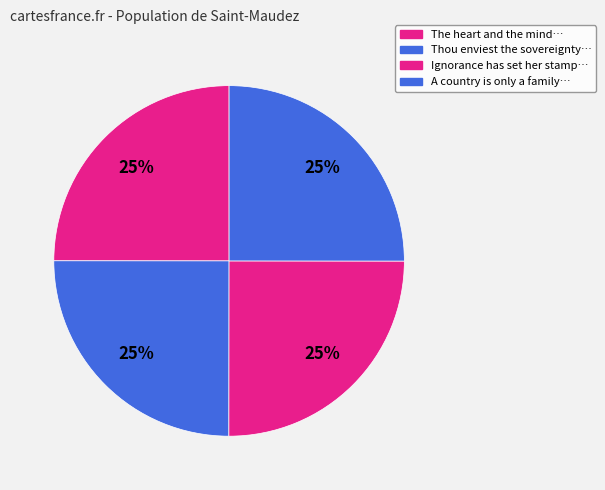

How many segments does this pie chart have?

4